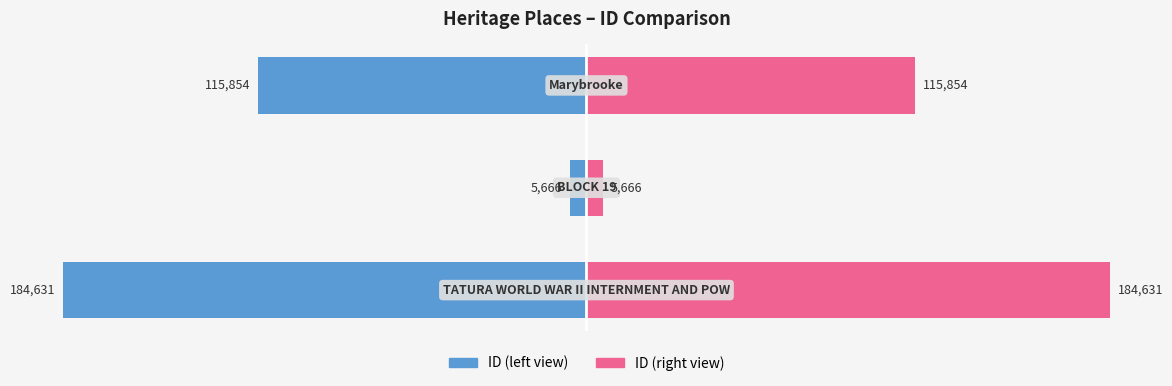

Rank the series at 0 from highest to lowest value.

ID (right), ID (left)